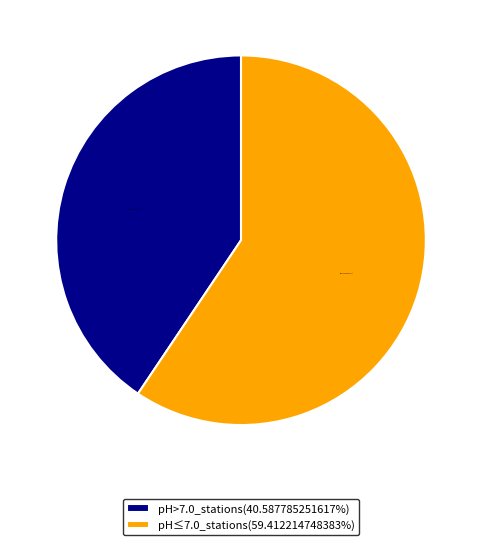

Which slice is the smallest?

pH>7.0_stations(40.587785251617%)